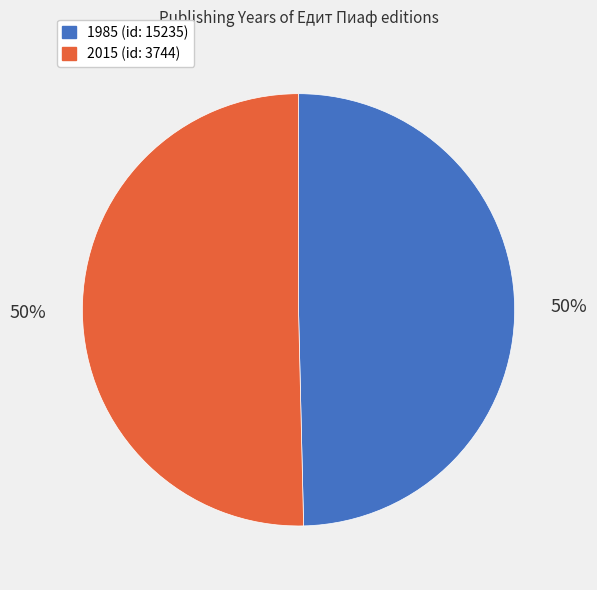

To the nearest percent, what portion does 2015 (id: 3744) represent?

50%